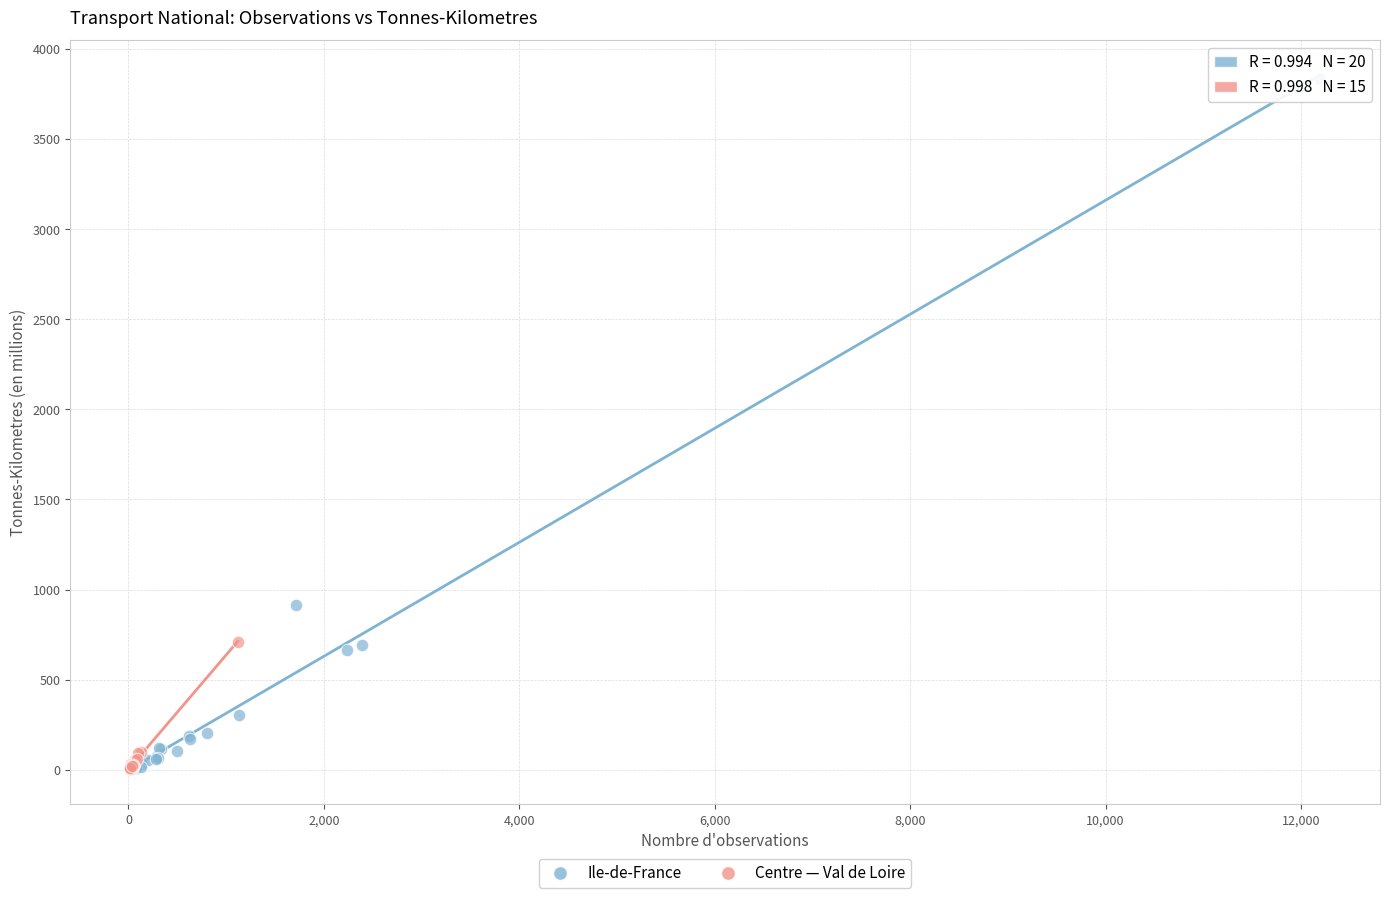

Which series contains the highest Y value?

Ile-de-France